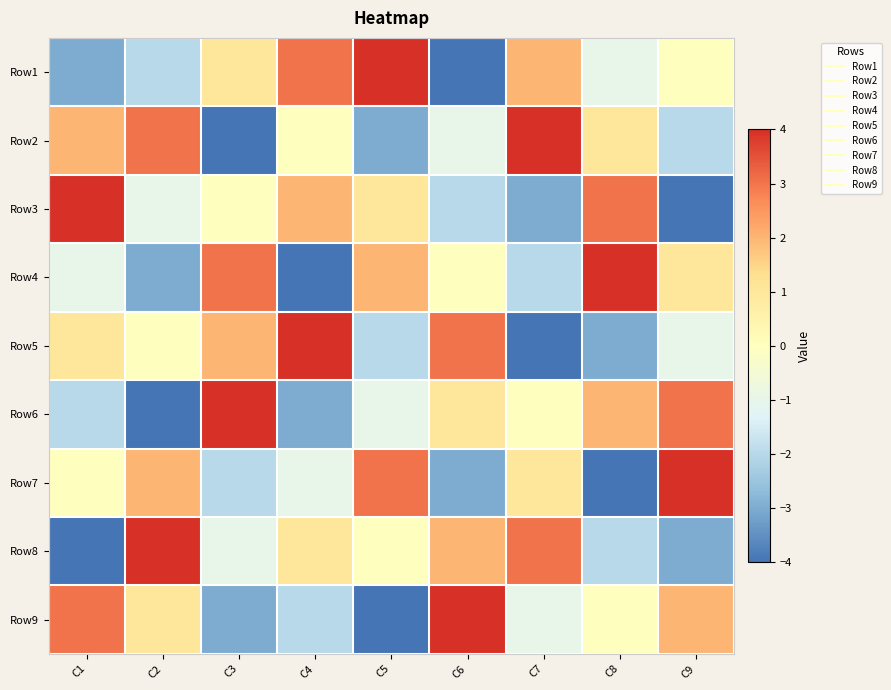

Reading right to left, extract all data points from this chart.

Row1: C9=0	C8=-1	C7=2	C6=-4	C5=4	C4=3	C3=1	C2=-2	C1=-3
Row2: C9=-2	C8=1	C7=4	C6=-1	C5=-3	C4=0	C3=-4	C2=3	C1=2
Row3: C9=-4	C8=3	C7=-3	C6=-2	C5=1	C4=2	C3=0	C2=-1	C1=4
Row4: C9=1	C8=4	C7=-2	C6=0	C5=2	C4=-4	C3=3	C2=-3	C1=-1
Row5: C9=-1	C8=-3	C7=-4	C6=3	C5=-2	C4=4	C3=2	C2=0	C1=1
Row6: C9=3	C8=2	C7=0	C6=1	C5=-1	C4=-3	C3=4	C2=-4	C1=-2
Row7: C9=4	C8=-4	C7=1	C6=-3	C5=3	C4=-1	C3=-2	C2=2	C1=0
Row8: C9=-3	C8=-2	C7=3	C6=2	C5=0	C4=1	C3=-1	C2=4	C1=-4
Row9: C9=2	C8=0	C7=-1	C6=4	C5=-4	C4=-2	C3=-3	C2=1	C1=3